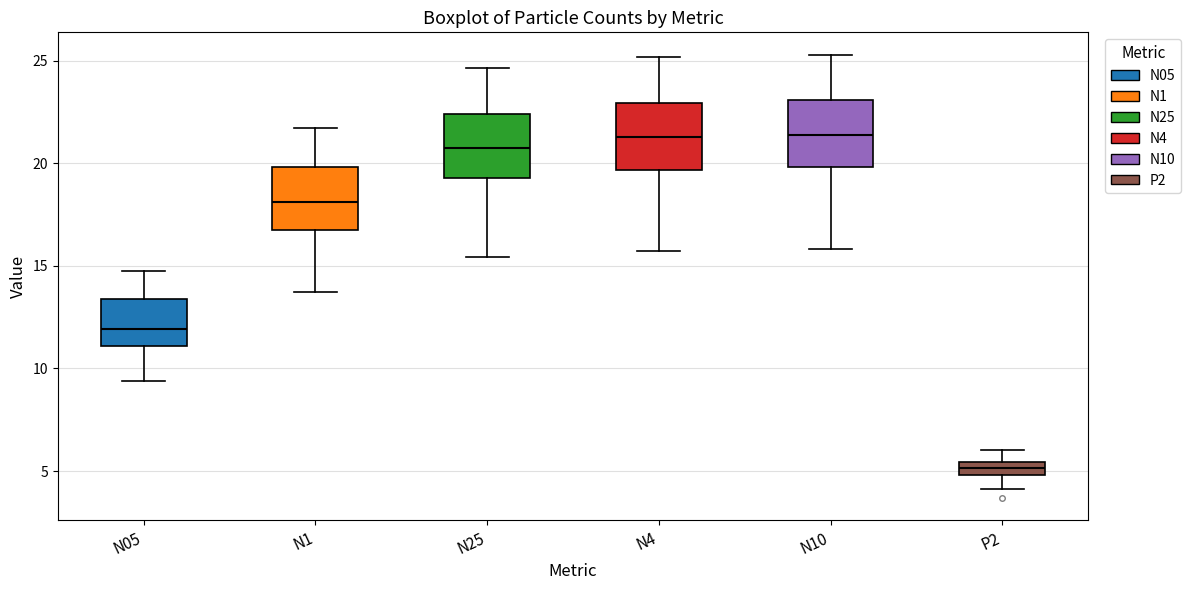

Where does the lower whisker of the box for N4 end on the y-axis? The values are not printed on the chart, so give them approximately, as read against the axis.

15.5